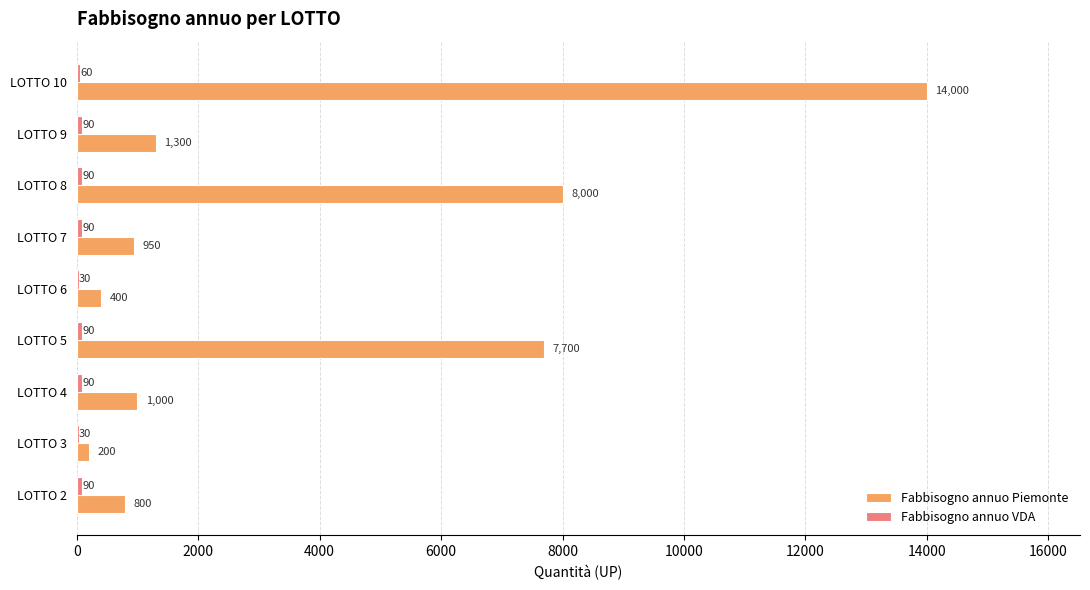

At which label does Fabbisogno annuo Piemonte reach its peak?

LOTTO 10